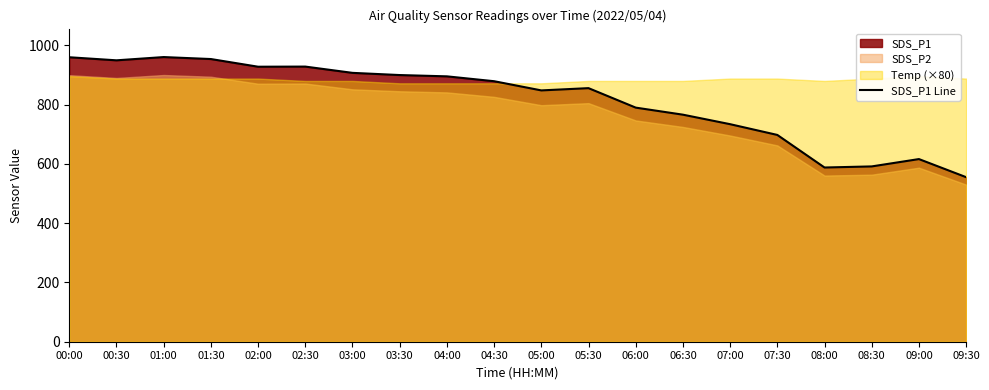

What is the average value?

815.2